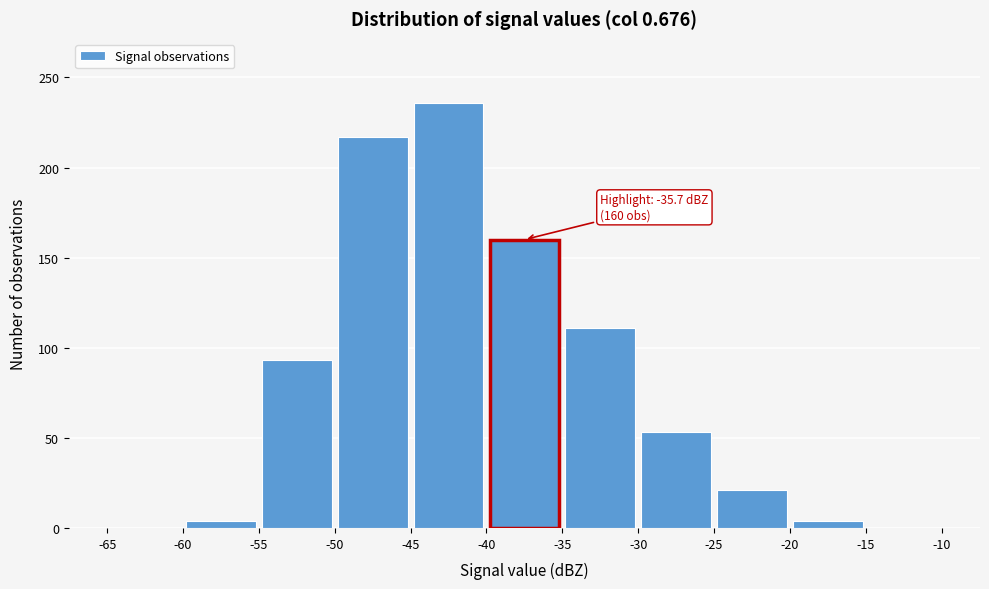

Over which range of the x-axis is the bar tallest?

-45 to -40